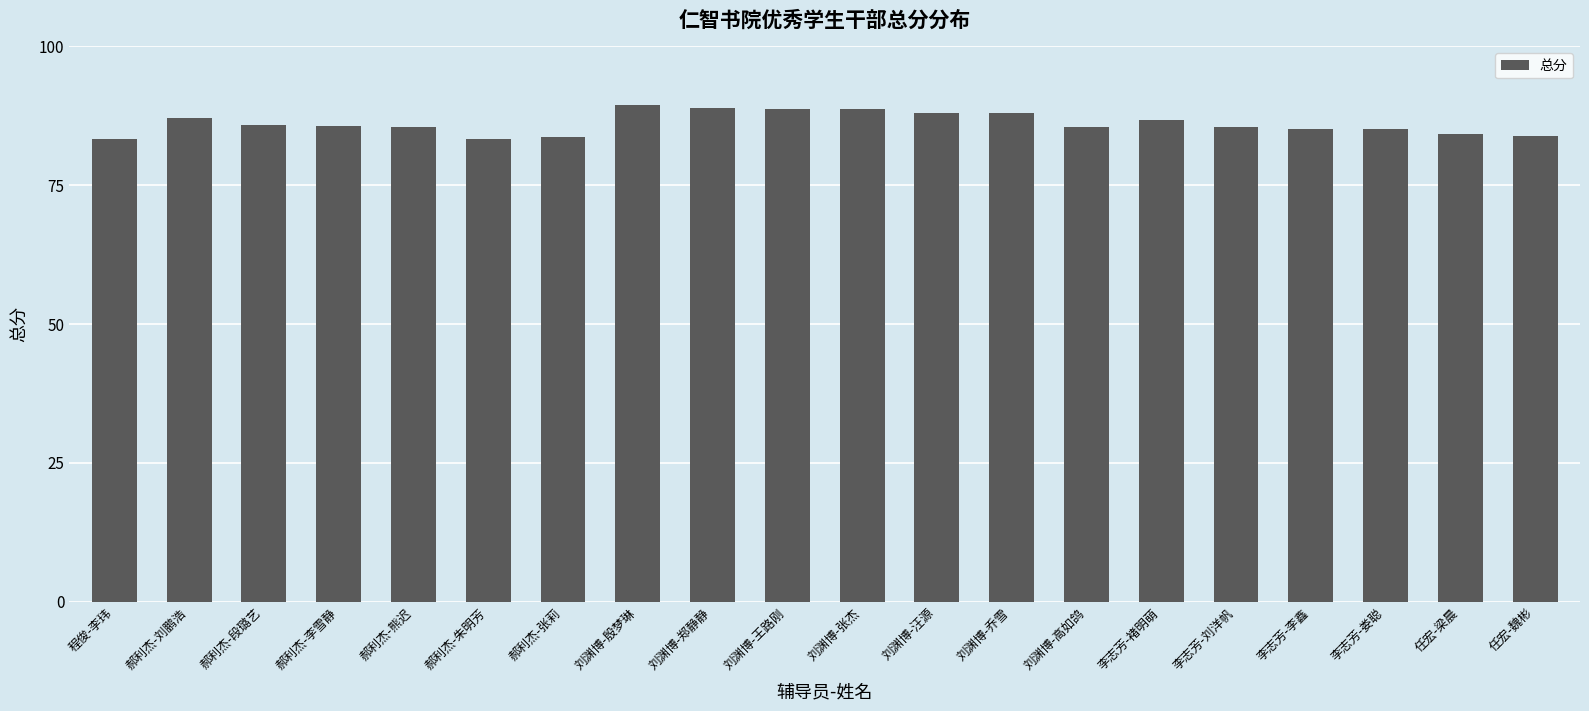

What is the smallest value displayed?

83.2